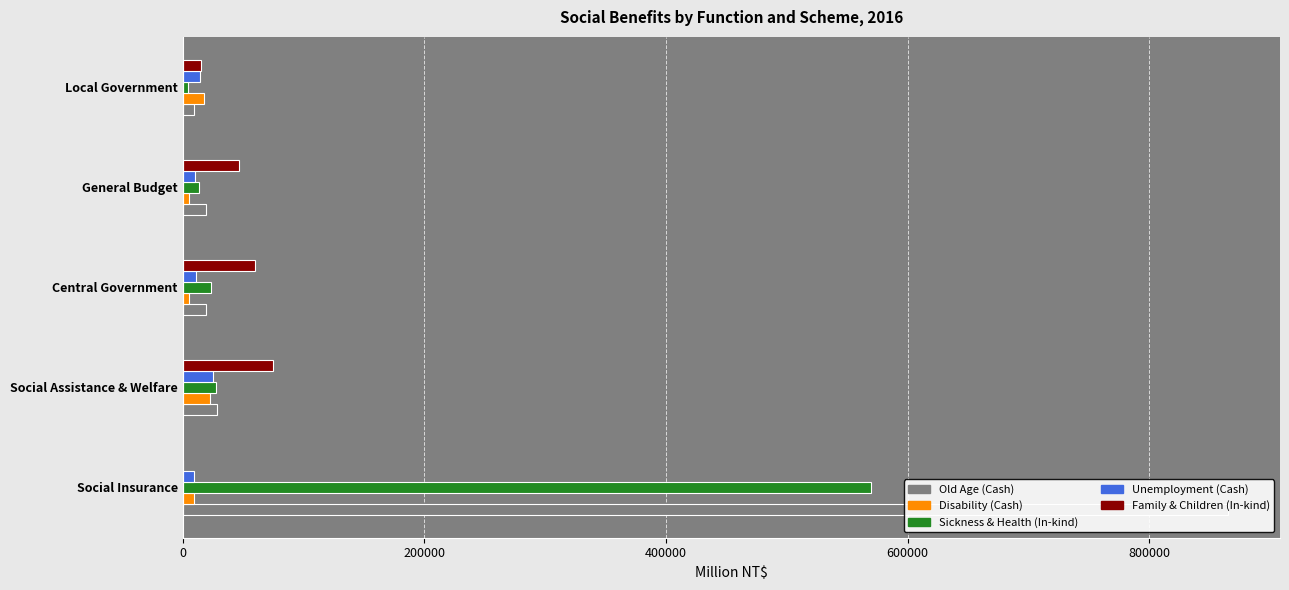

The value of Old Age (Cash) at Social Insurance is 864830. True or false?

True